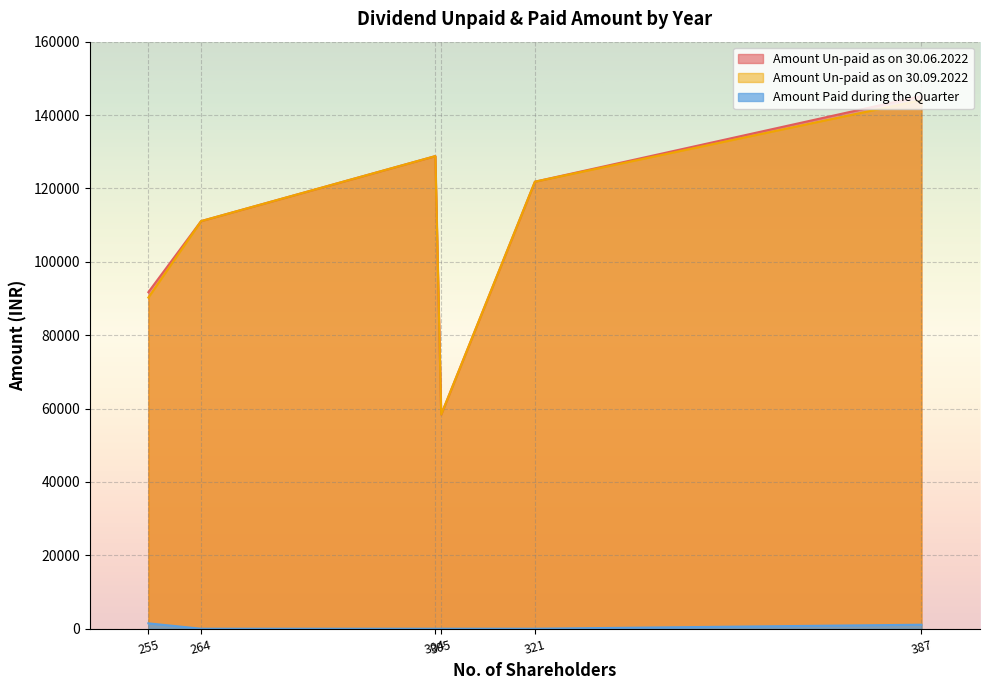

What is the maximum value shown in the chart?

145165.5